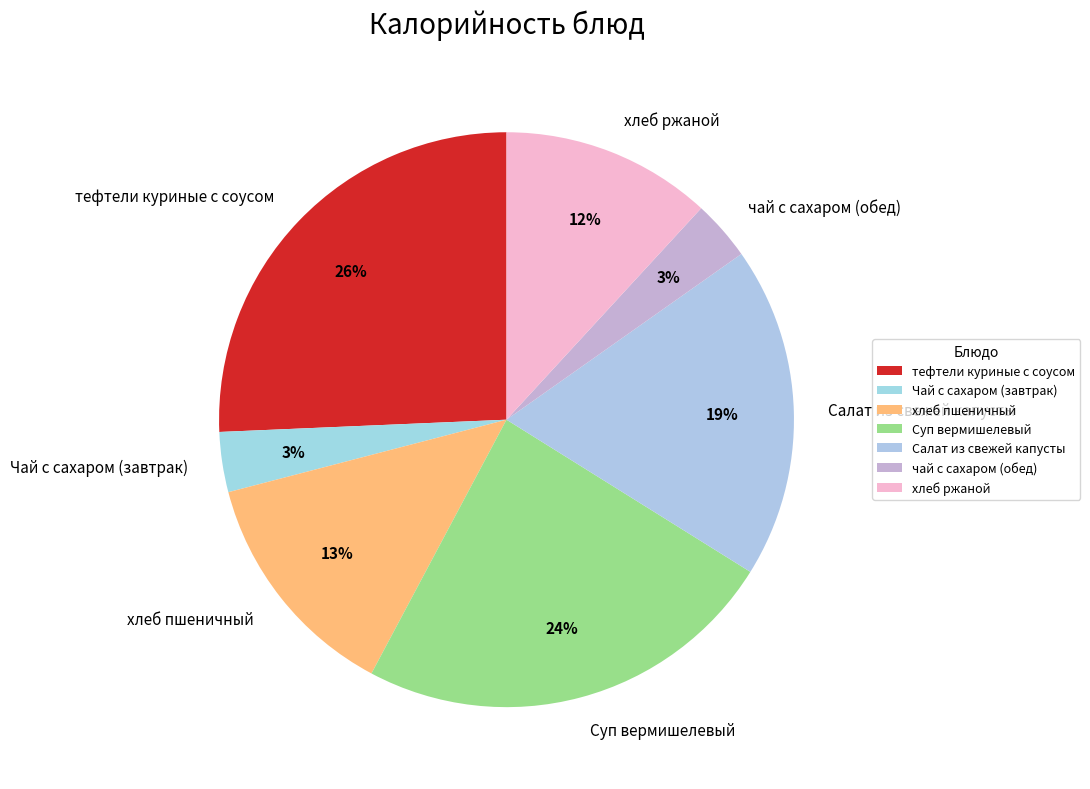

Combined, do чай с сахаром (обед) and хлеб пшеничный account for over 50%?

No